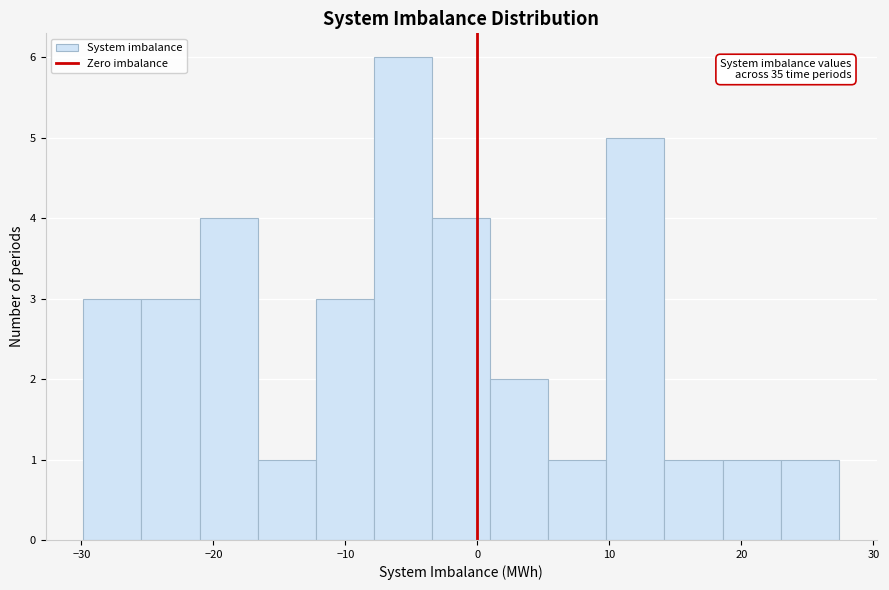

Which range on the x-axis has the tallest bar?

-8 to -3